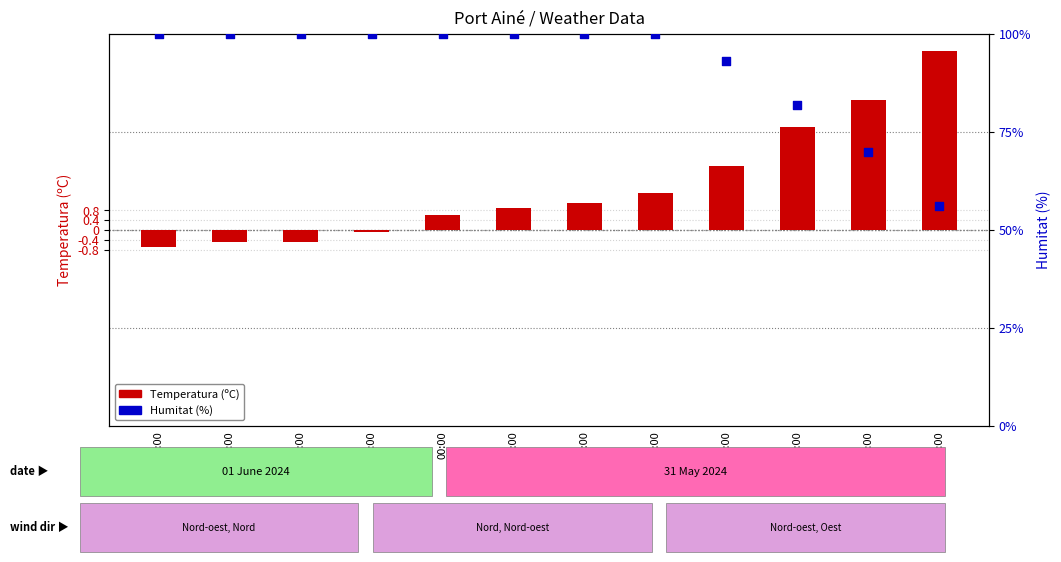

Which series has the widest spread of Y values?

Humitat (%)